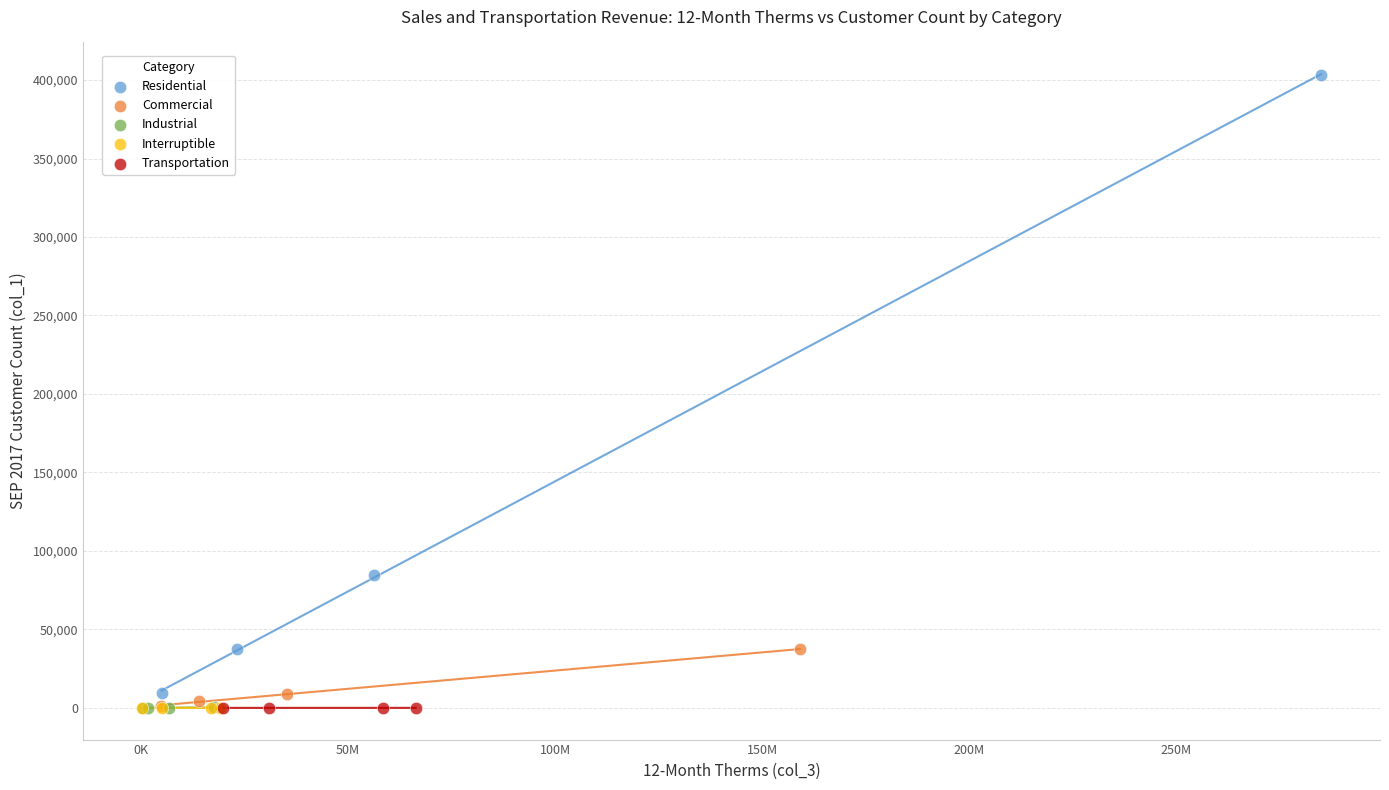

Which series has the widest spread of Y values?

Residential